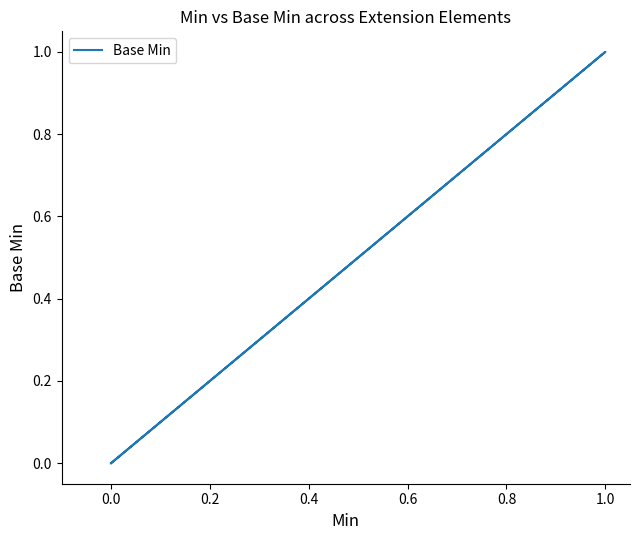

The value at 0.0 is 0. True or false?

False